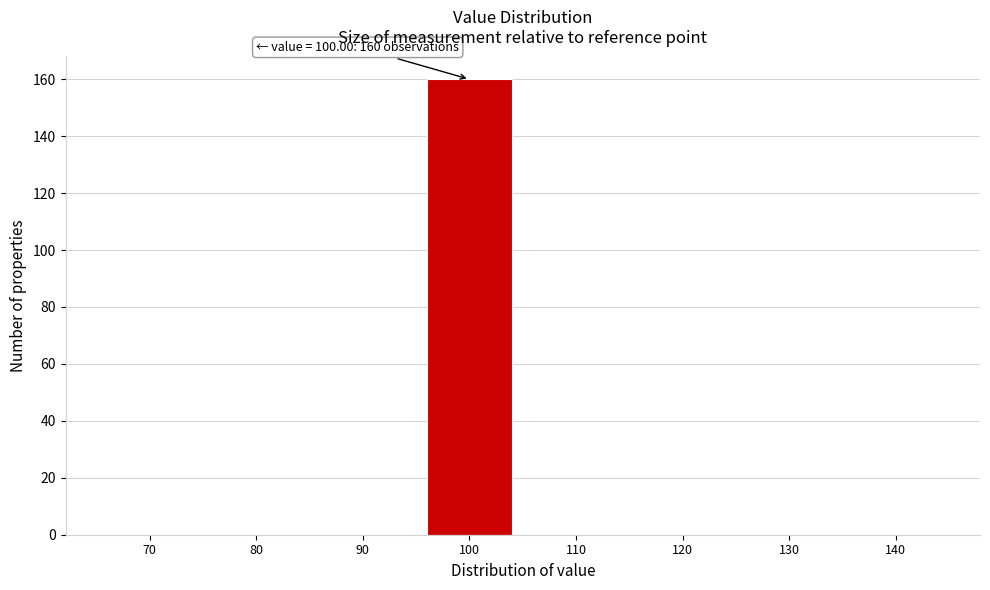

Reading left to right, list all the values displayed in this chart.

70=0	80=0	90=0	100=160	110=0	120=0	130=0	140=0